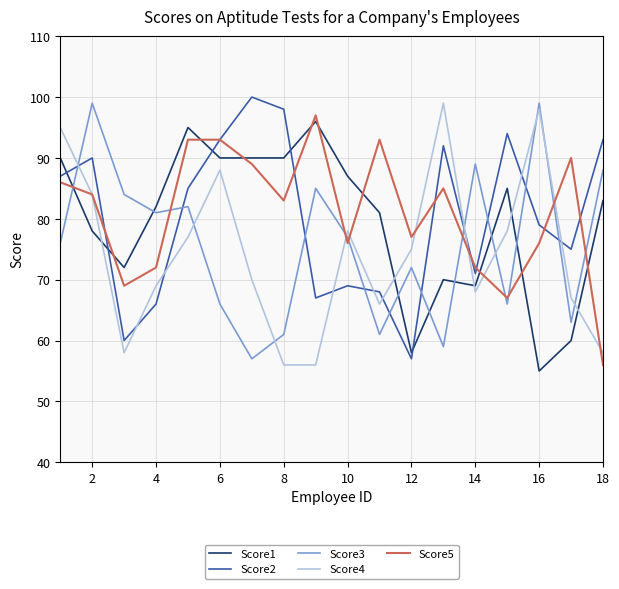

What is the maximum value for Score3?

99